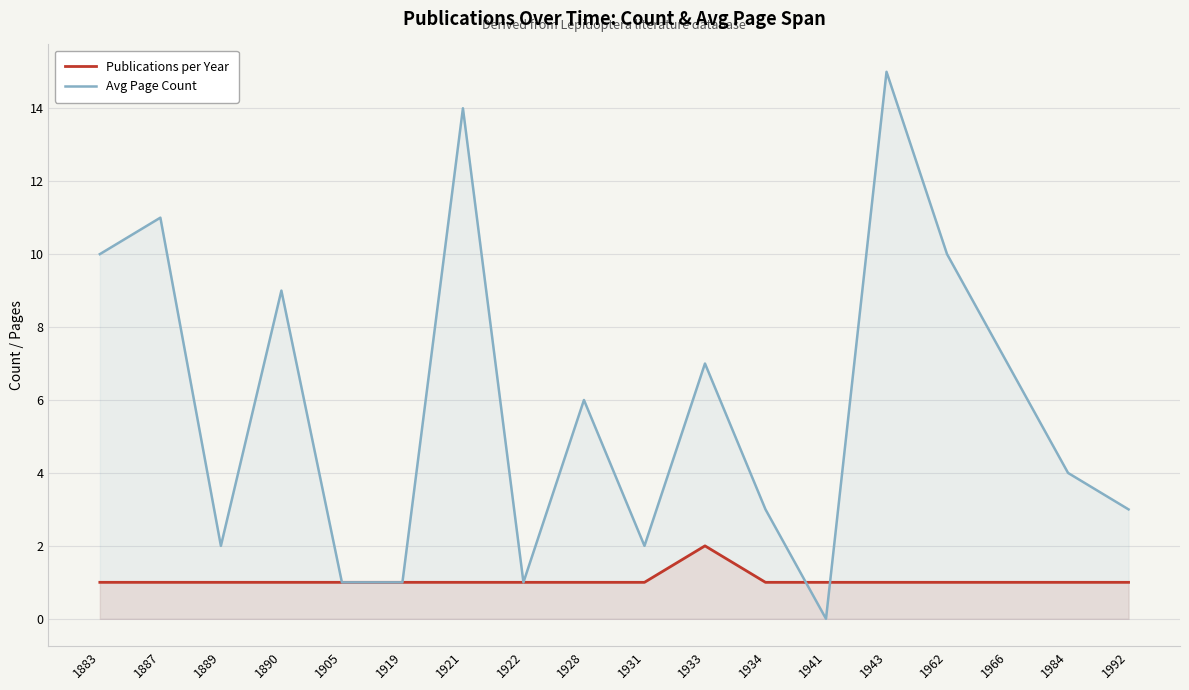

Reading left to right, list all the values displayed in this chart.

Publications per Year: 1883=1	1887=1	1889=1	1890=1	1905=1	1919=1	1921=1	1922=1	1928=1	1931=1	1933=2	1934=1	1941=1	1943=1	1962=1	1966=1	1984=1	1992=1
Avg Page Count: 1883=10	1887=11	1889=2	1890=9	1905=1	1919=1	1921=14	1922=1	1928=6	1931=2	1933=7	1934=3	1941=0	1943=15	1962=10	1966=7	1984=4	1992=3